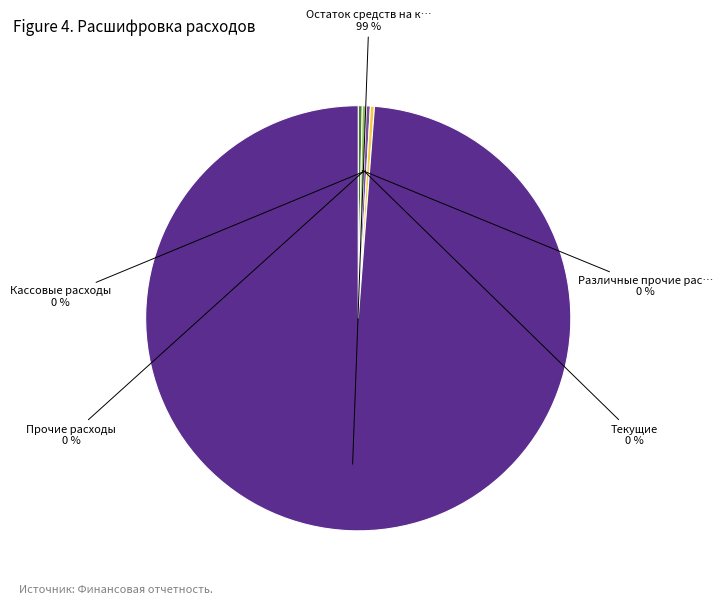

How many slices are in this pie chart?

5